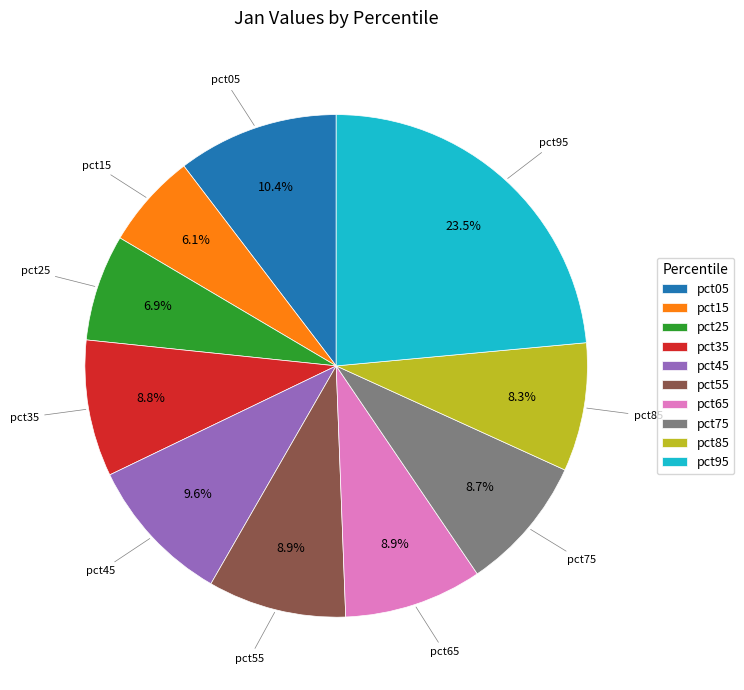

Combined, what portion of the pie is pct95 and pct25?

30.4%